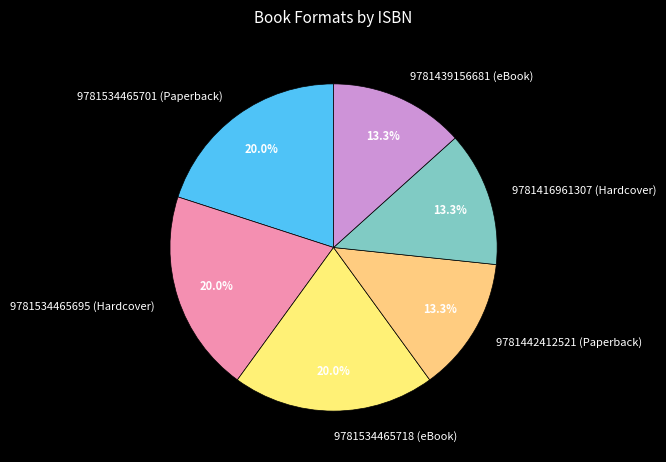

Does any single category account for the majority?

No